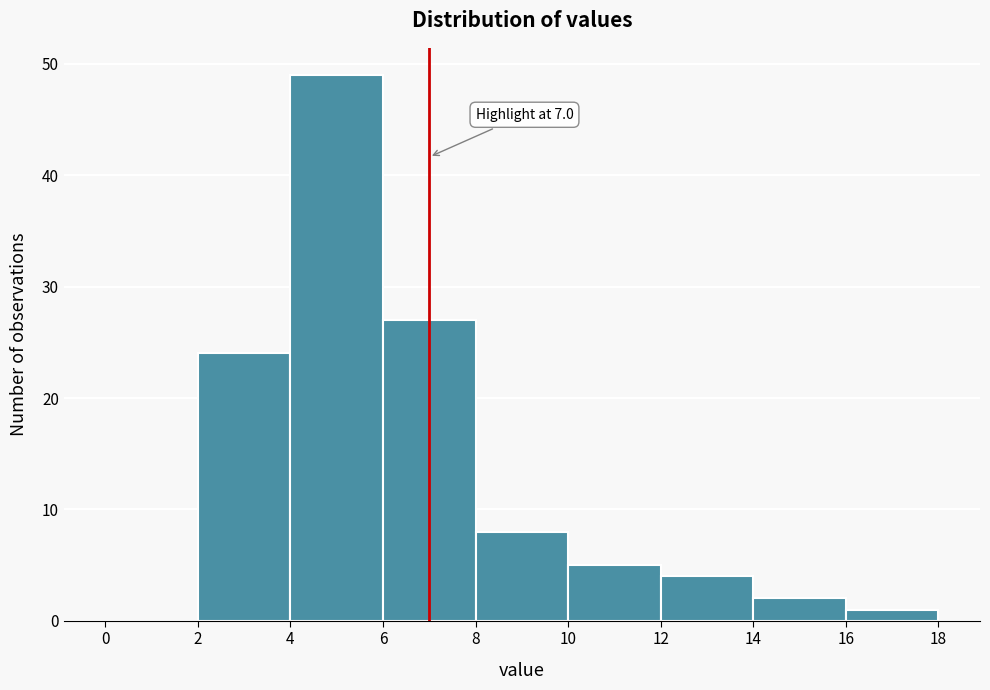

Which range on the x-axis has the tallest bar?

4 to 6